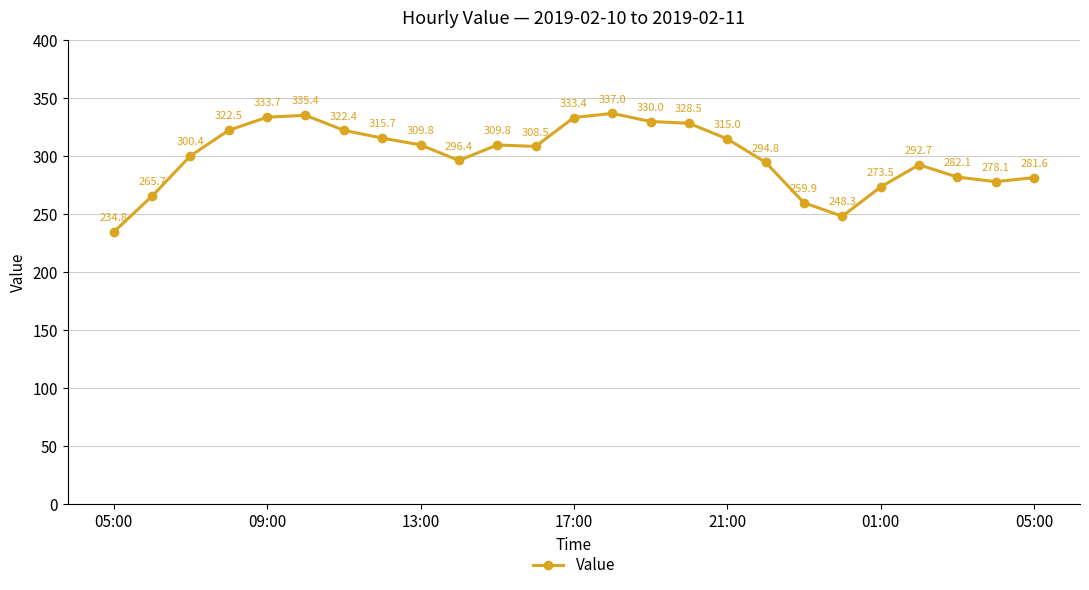

What is the smallest value displayed?

234.8